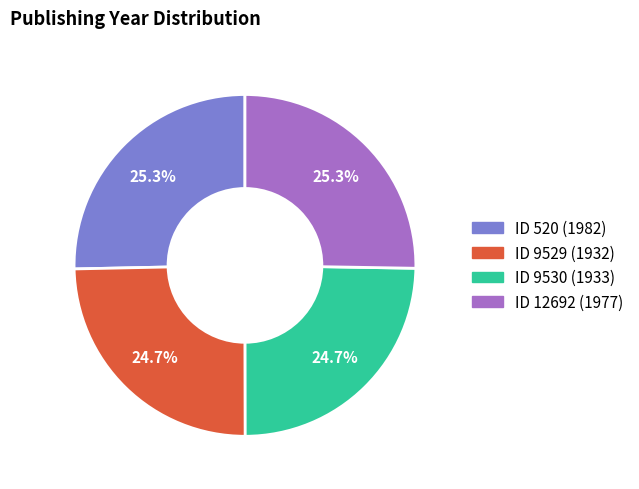

Which has a higher value, ID 520 (1982) or ID 9530 (1933)?

ID 520 (1982)